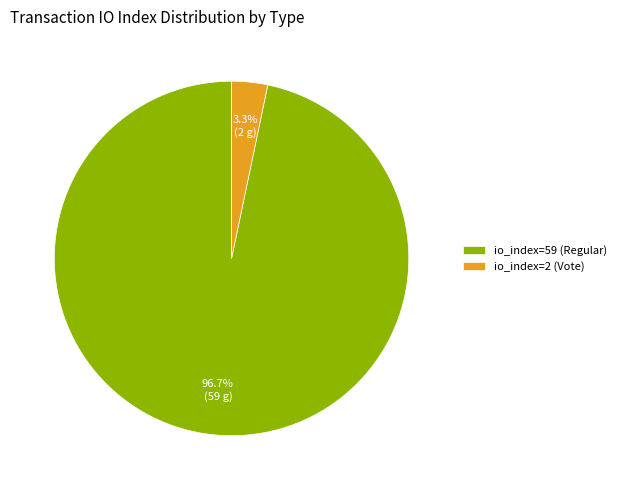

Which category has the smallest portion of the pie?

io_index=2 (Vote)